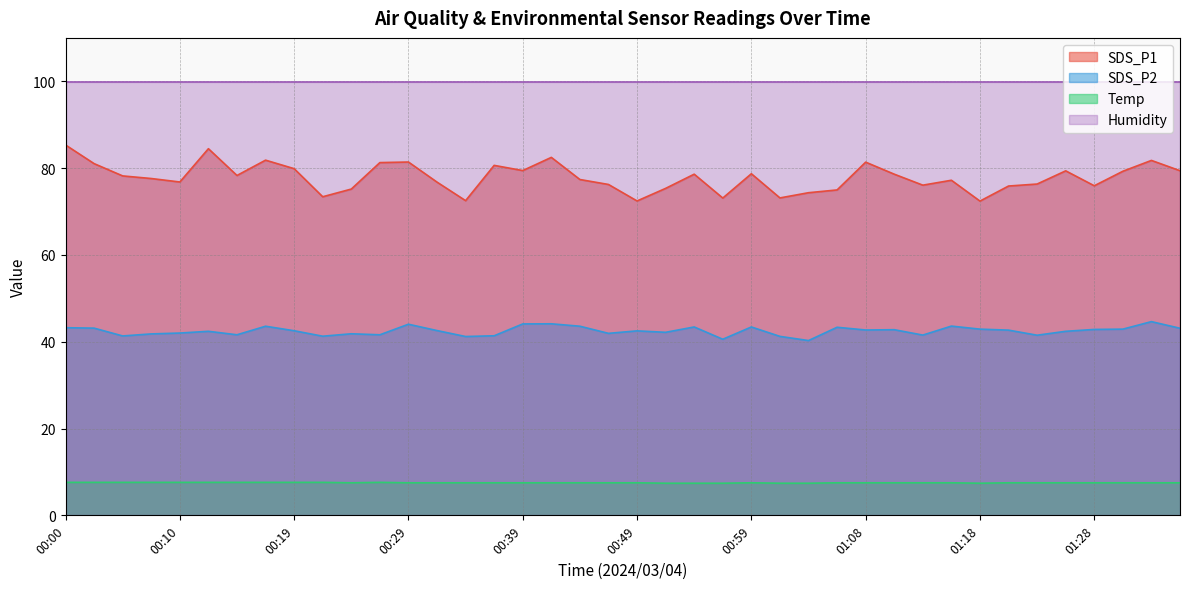

At how many categories does at least one series exceed 14?

40